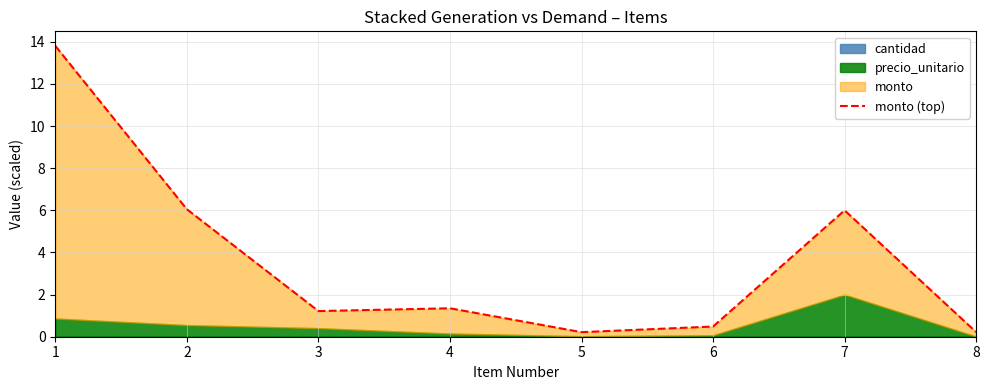

What is the difference between the values at 3 and 4?

0.1